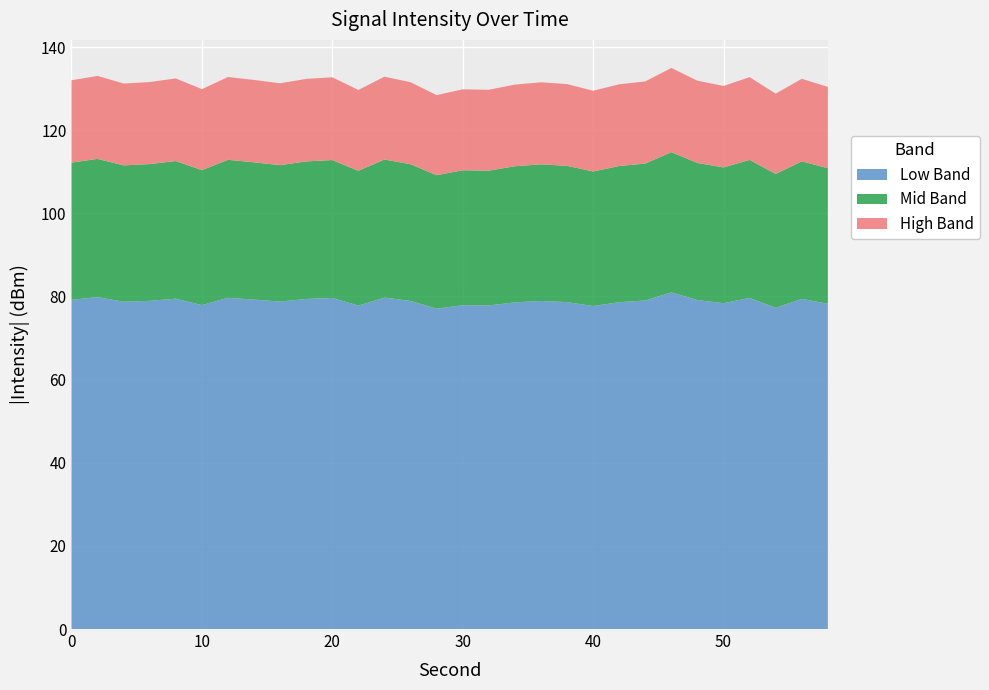

What is the difference between the maximum and minimum values in the Low Band series?

3.9